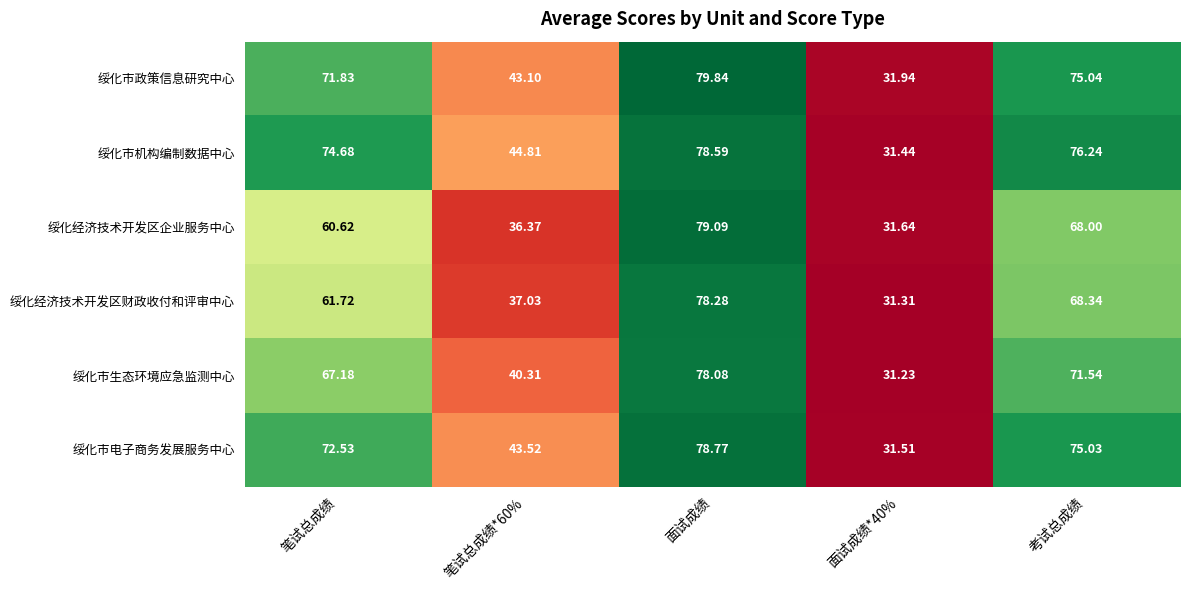

At how many categories does at least one series exceed 51?

3